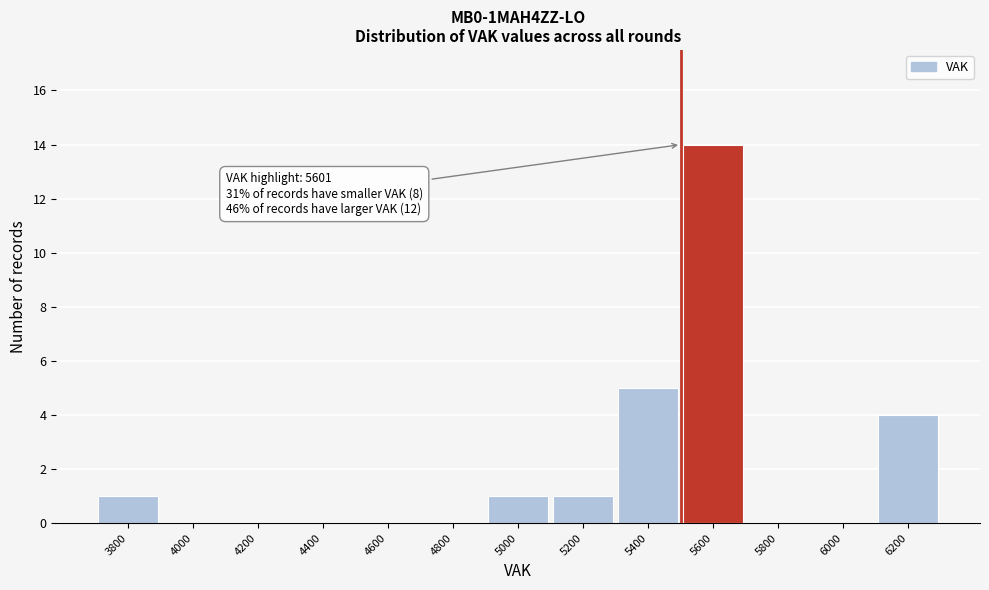

Reading left to right, transcribe all the data shown in this chart.

3800=1	4000=0	4200=0	4400=0	4600=0	4800=0	5000=1	5200=1	5400=5	5600=14	5800=0	6000=0	6200=4